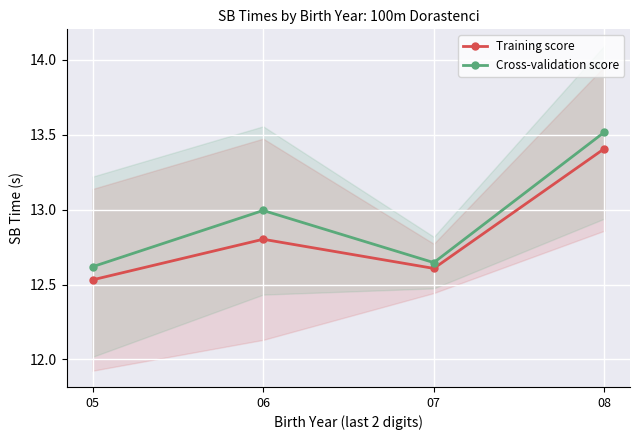

Count the Training score values in the range 12 to 13.

3